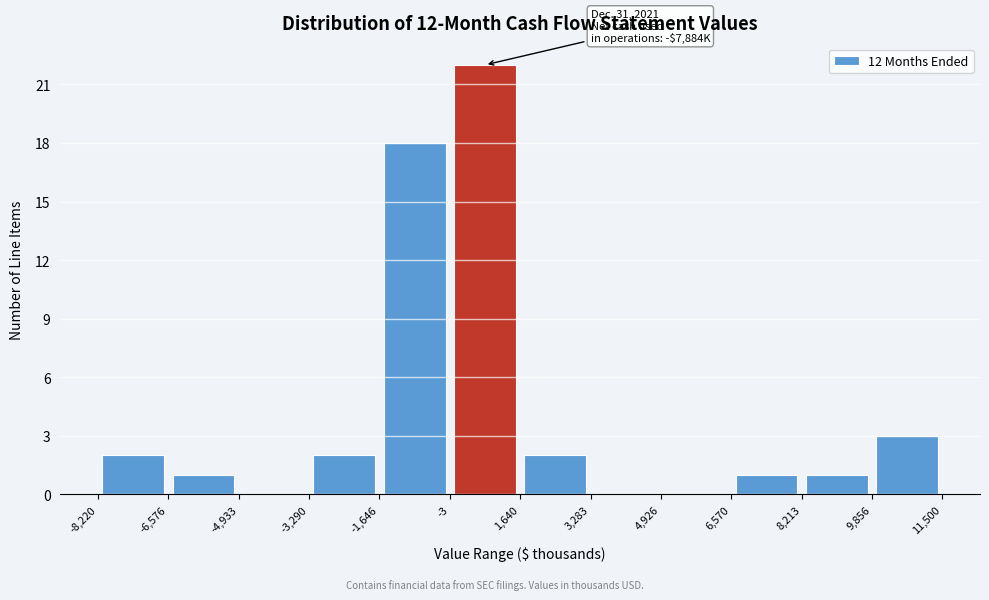

Which range on the x-axis has the tallest bar?

-3 to 1,640